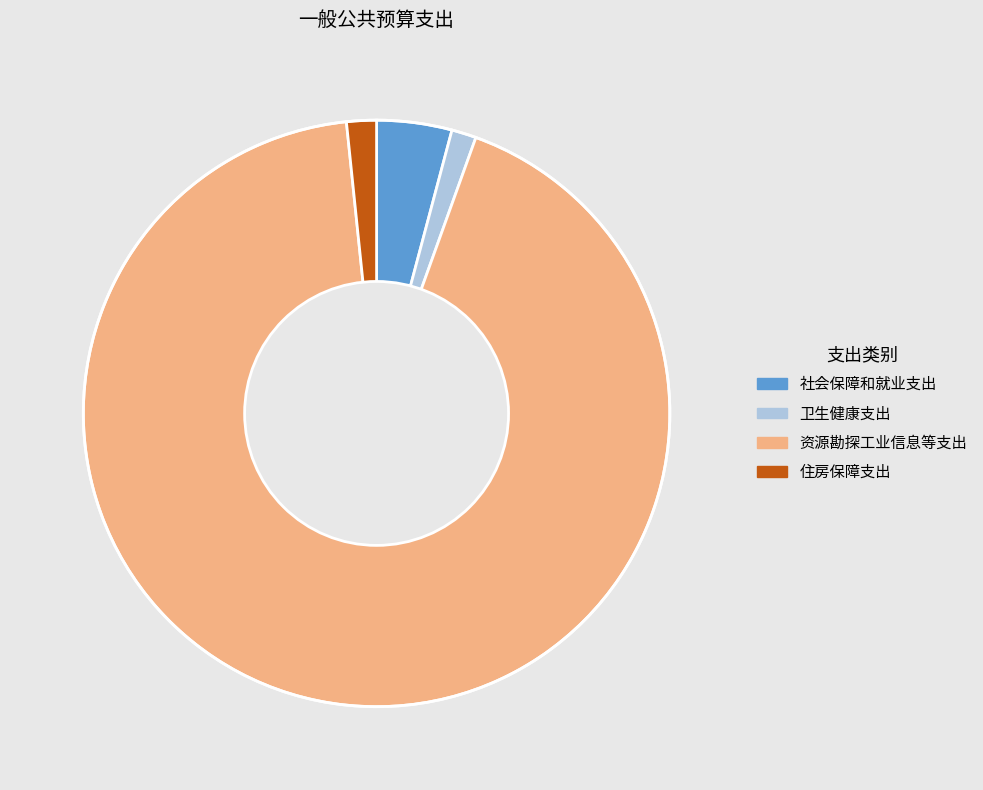

Which category has the biggest portion of the pie?

资源勘探工业信息等支出